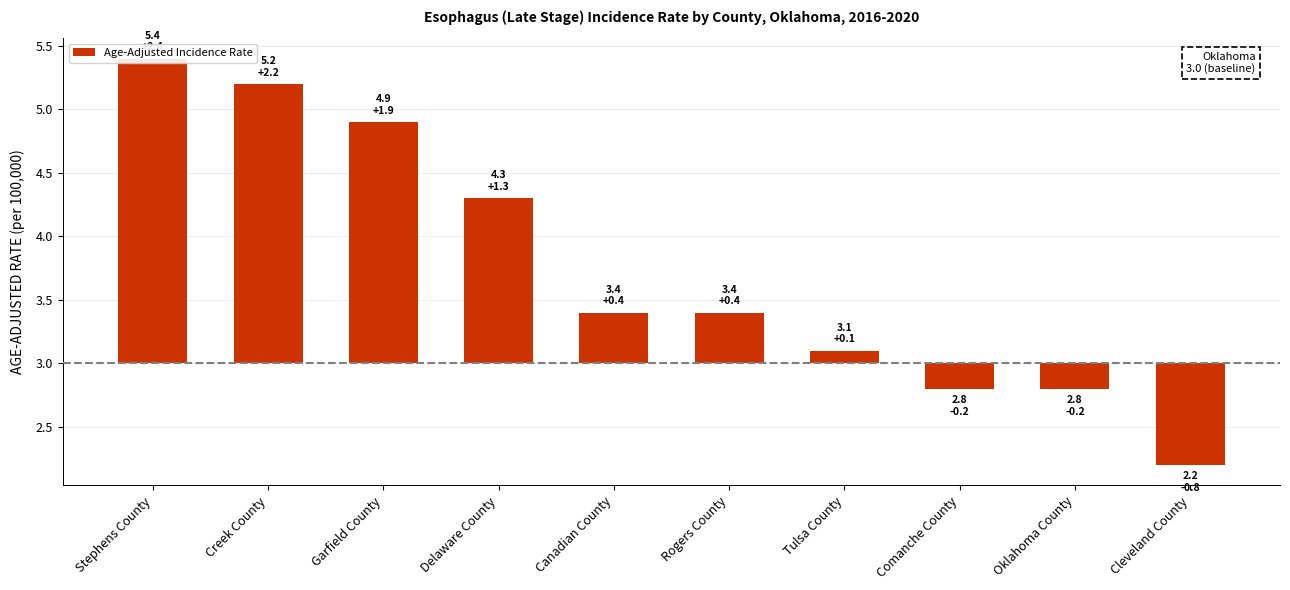

What is the difference between the maximum and minimum values?

3.2